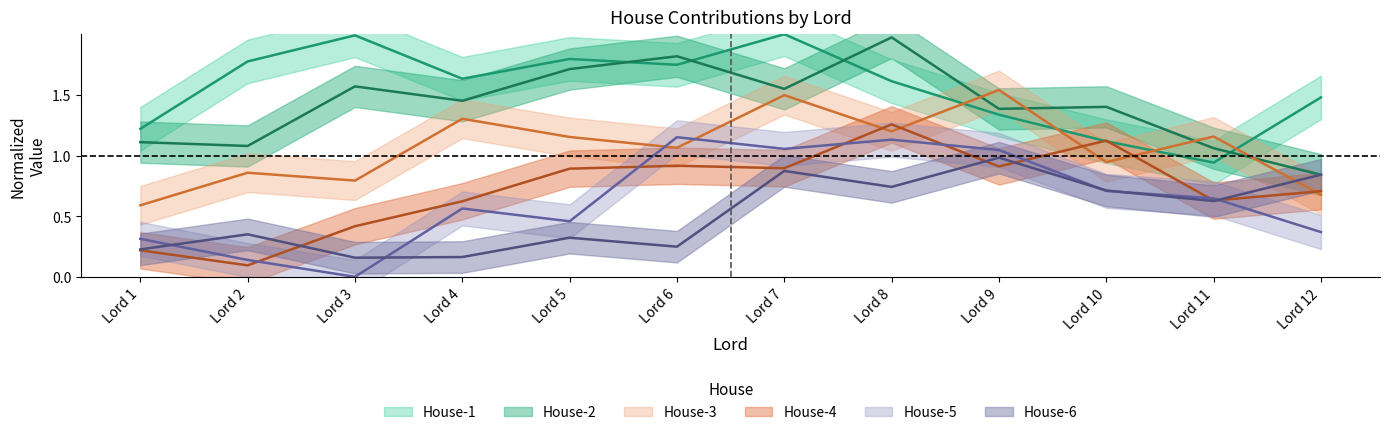

Between Lord 6 and Lord 7, which is larger?

Lord 7